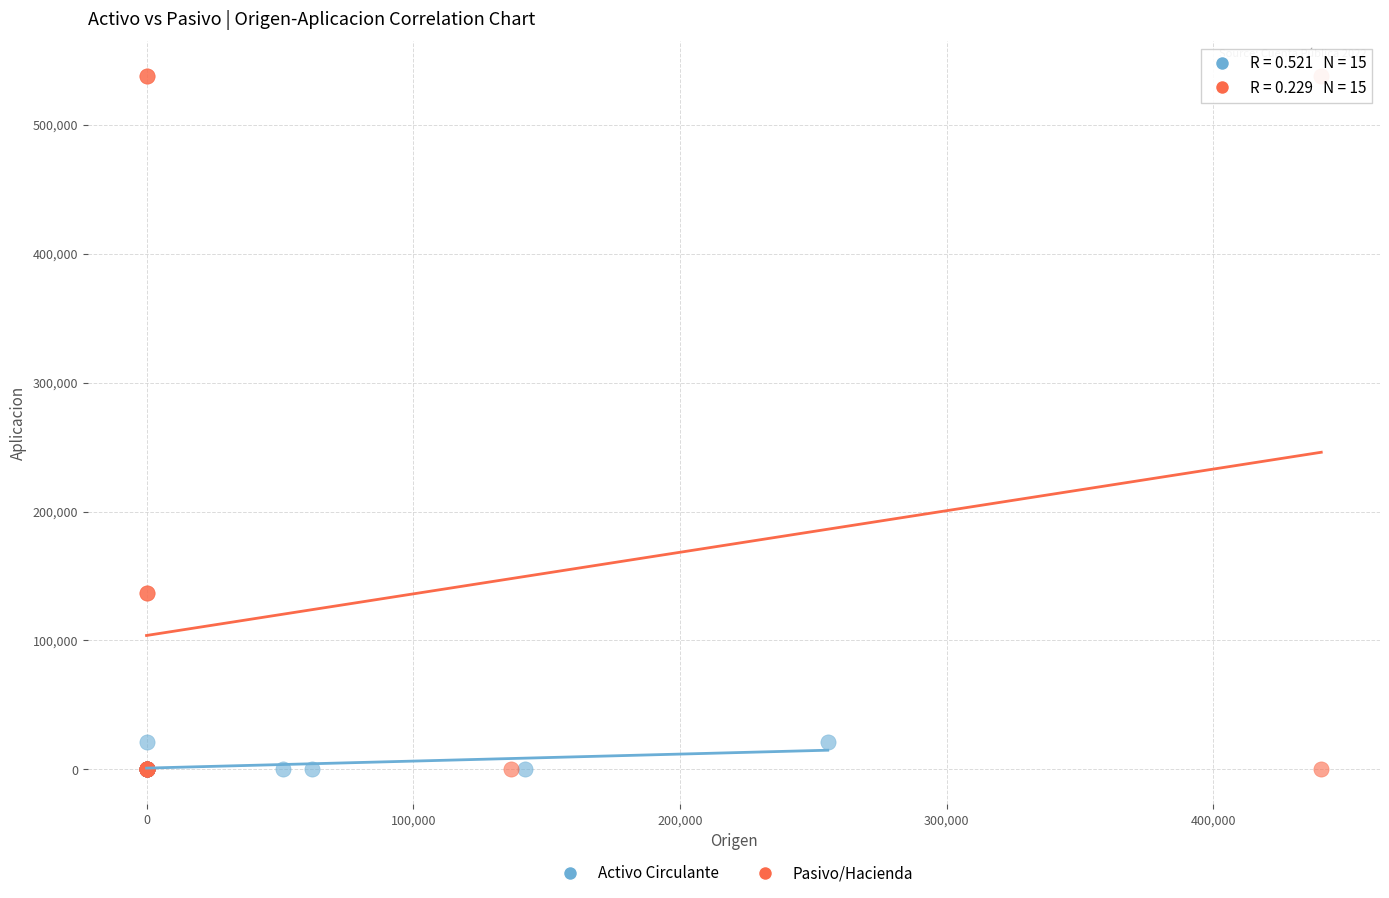

Which series reaches the maximum Y coordinate?

Pasivo/Hacienda